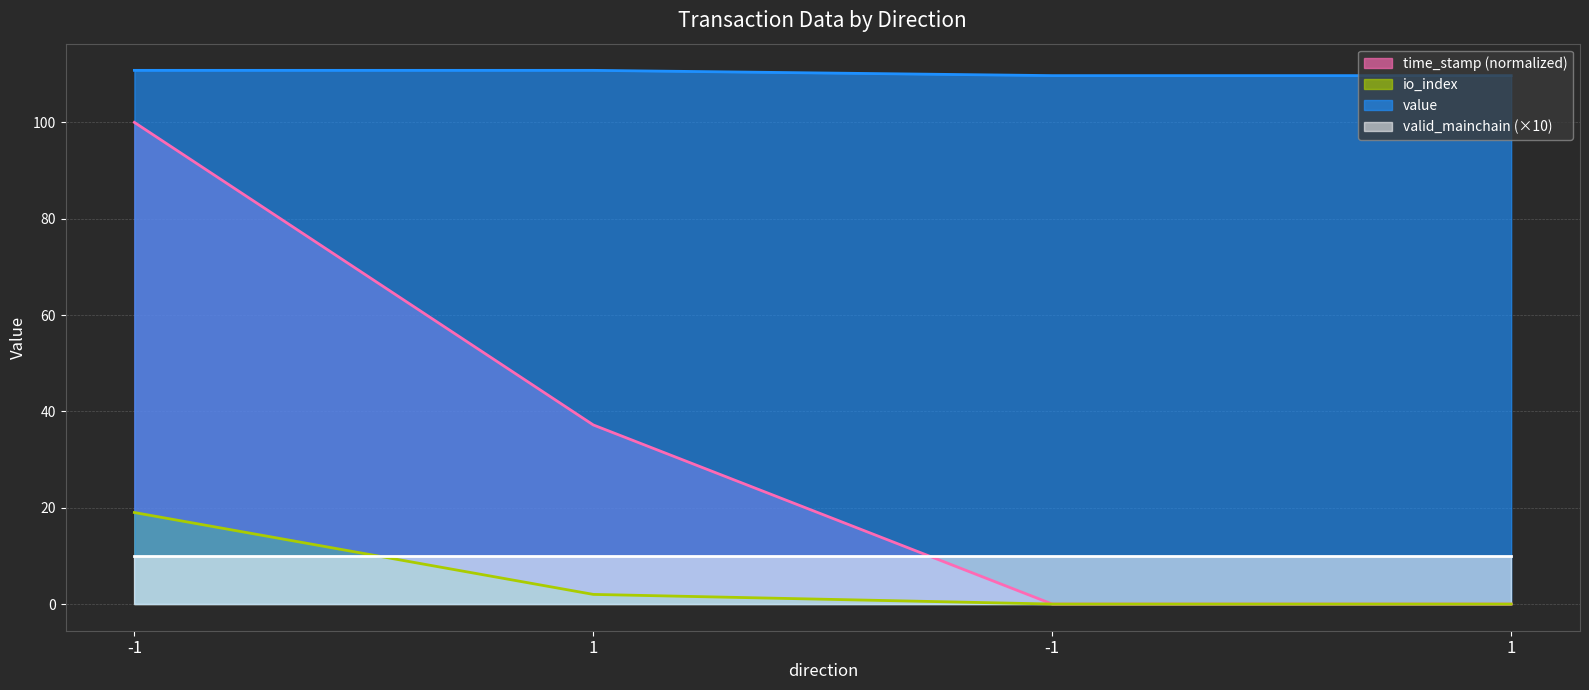

Which category has the highest value in the value series?

-1